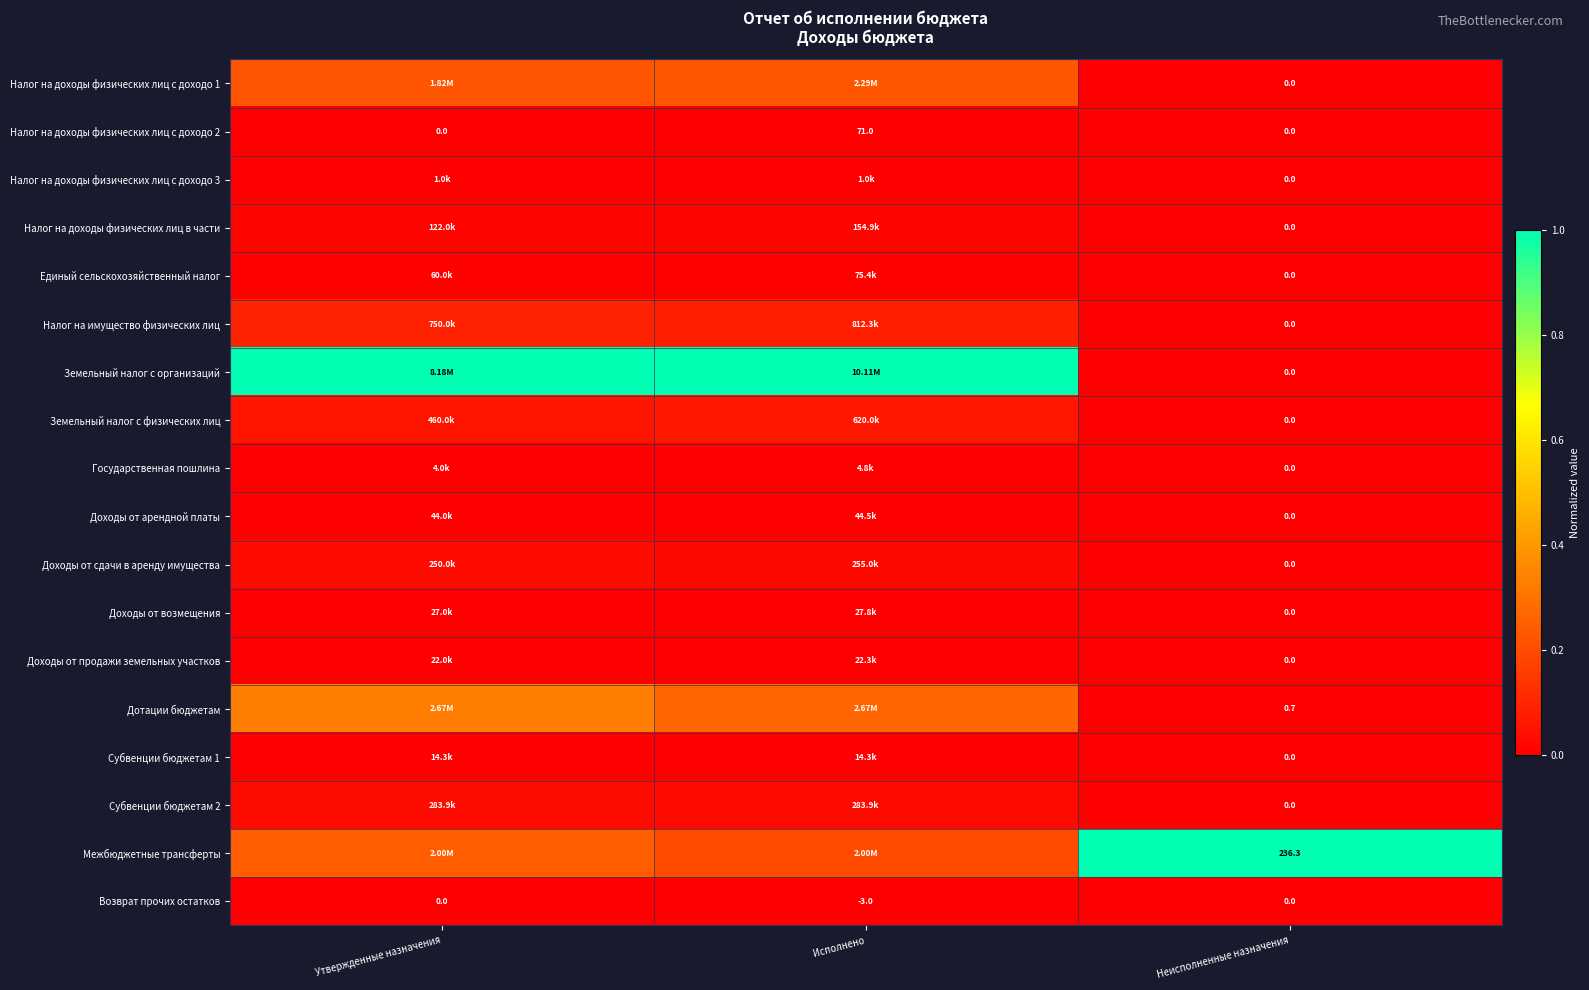

Is it true that Земельный налог с организаций equals 1.0 at Утвержденные назначения?

True